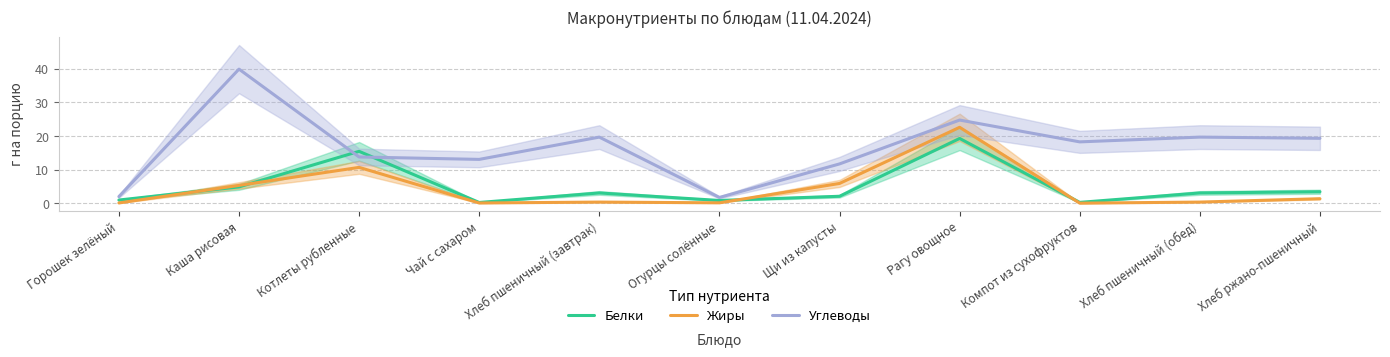

Does the chart display data point markers on the line(s)?

No